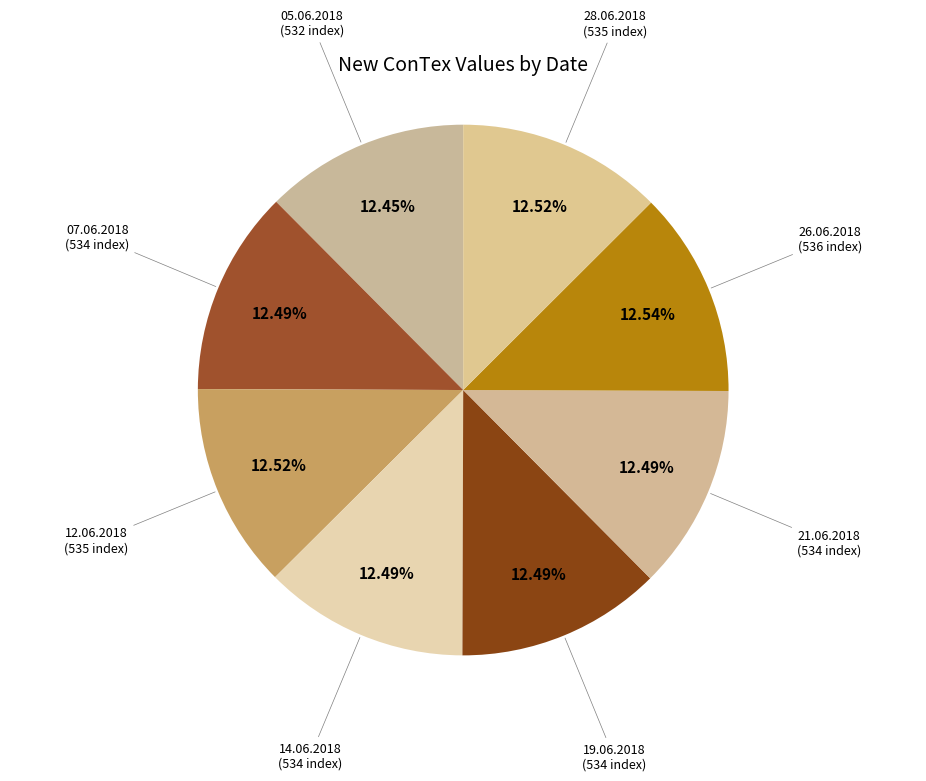

Does any single category account for the majority?

No